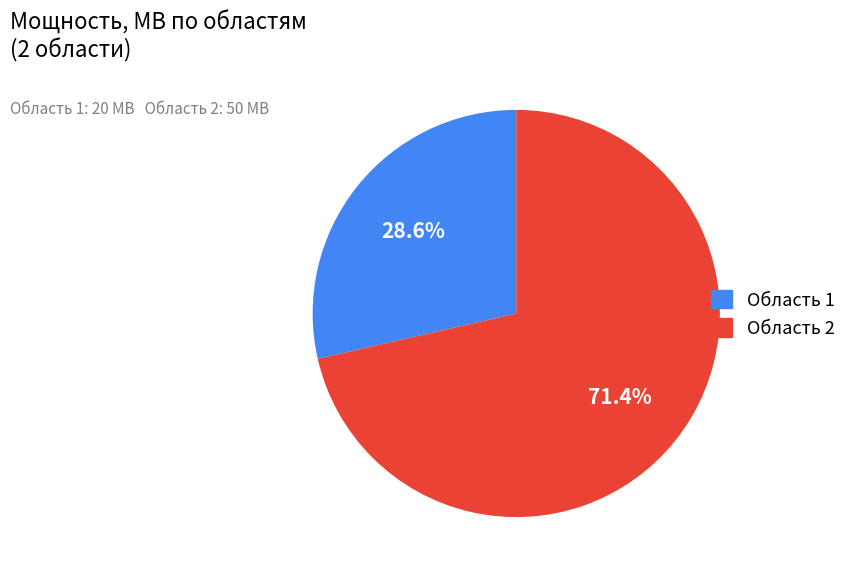

Is there a majority slice in this chart?

Yes